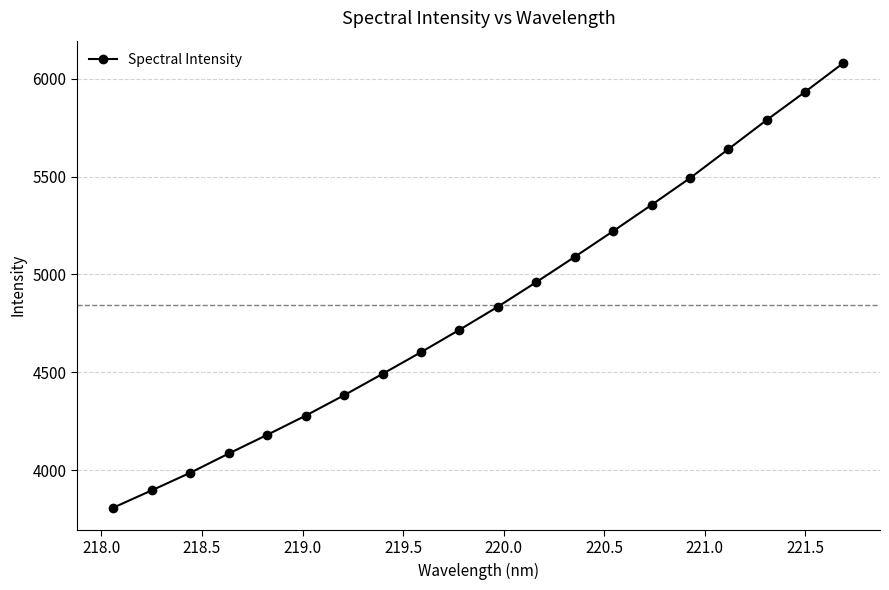

What is the value of the 4th point from the left?

4085.6